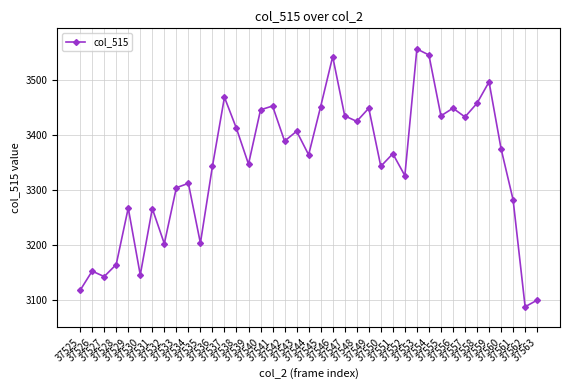

At which label does the data first exceed 3366?

37537